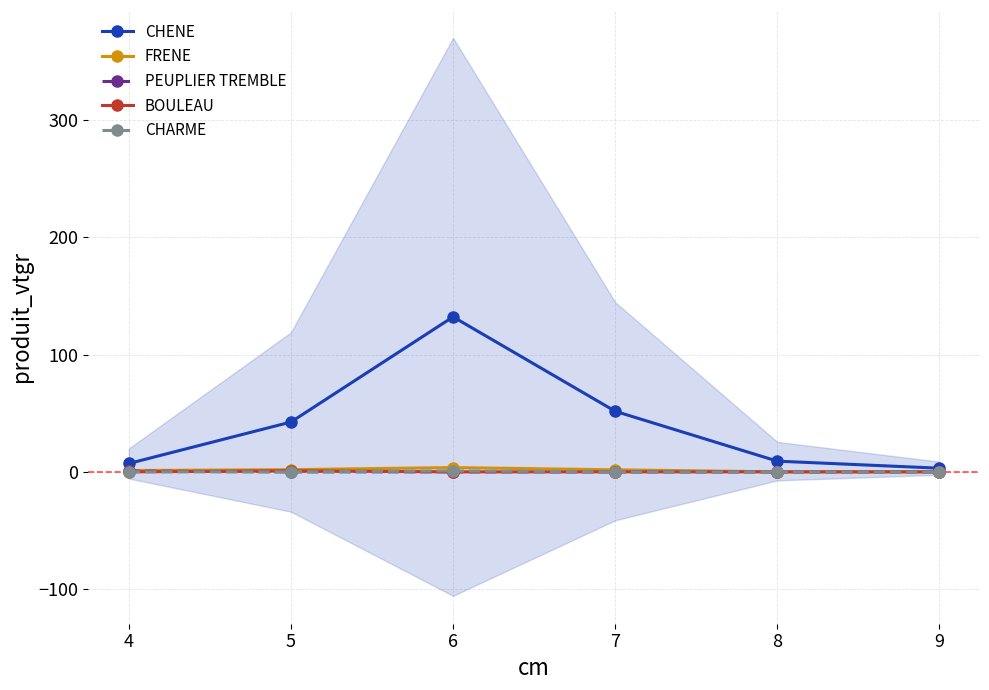

What is the average value of the FRENE series?

1.4